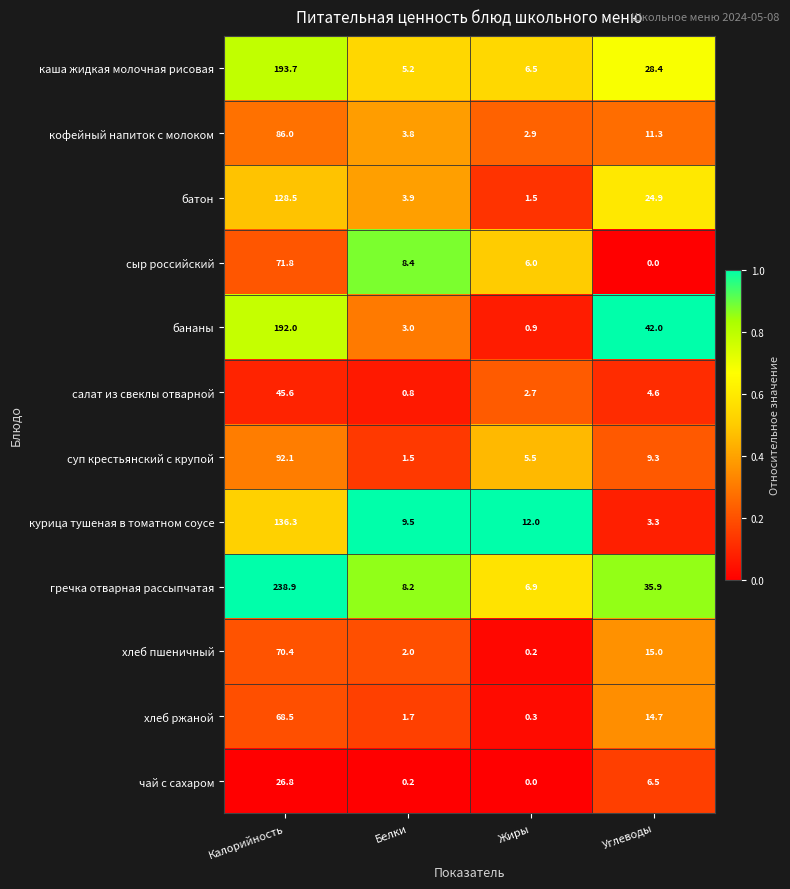

What is the spread (max minus min) of values at Жиры?

12.0